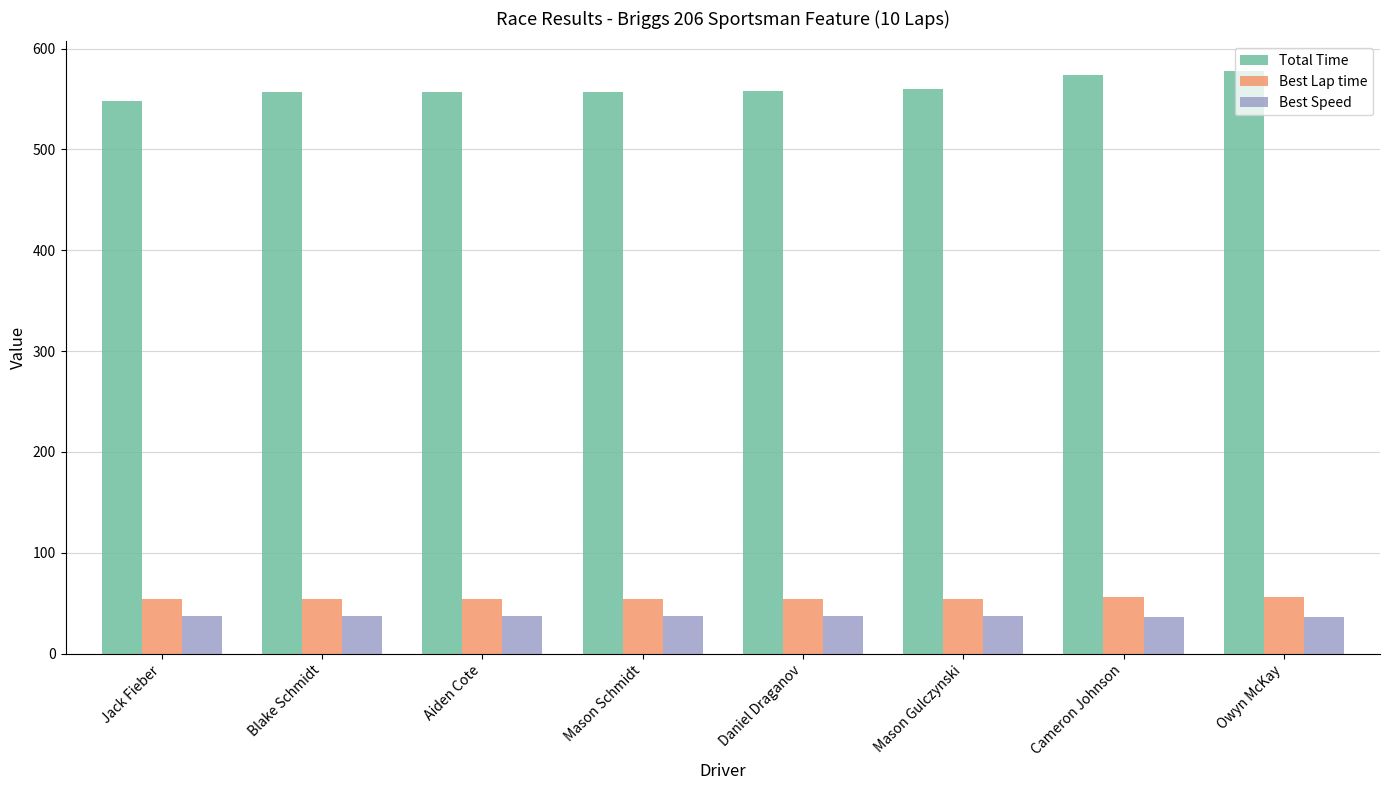

What is the label of the 5th bar from the right?

Mason Schmidt